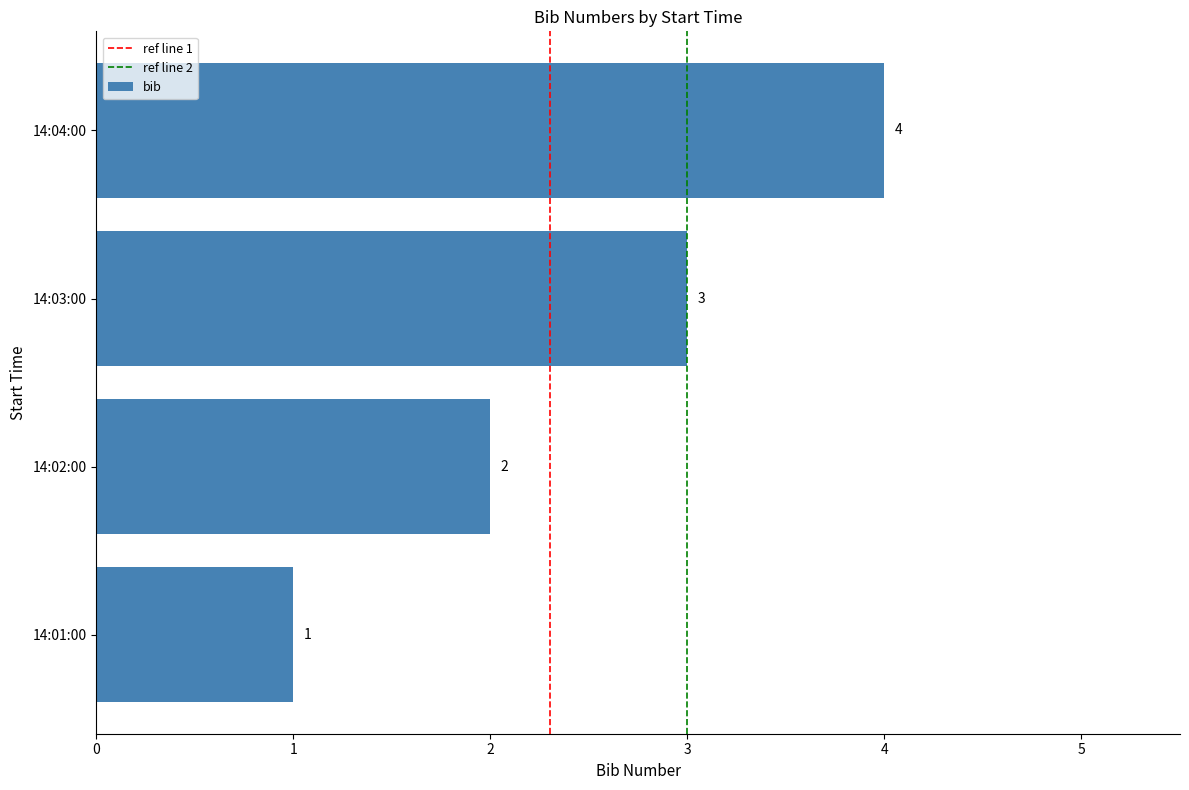

What is the approximate value at 14:03:00?

3